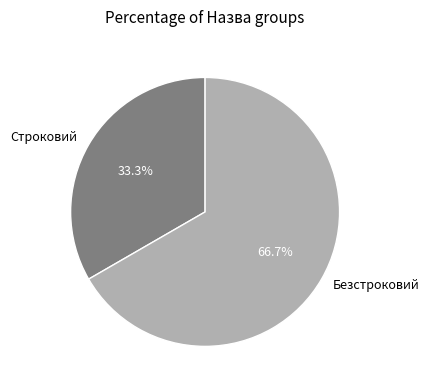

What is the majority slice?

Безстроковий